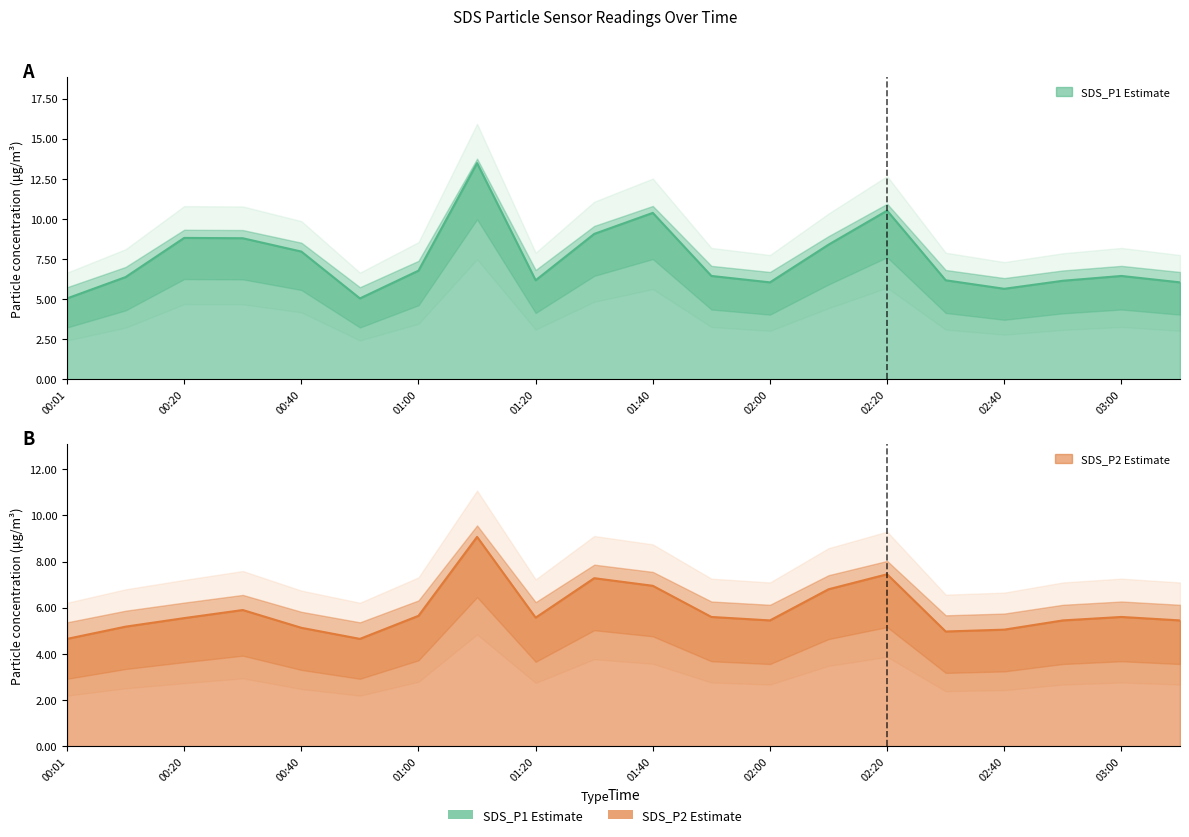

What is the value of the SDS_P1 point at the 20th from the left?

6.0